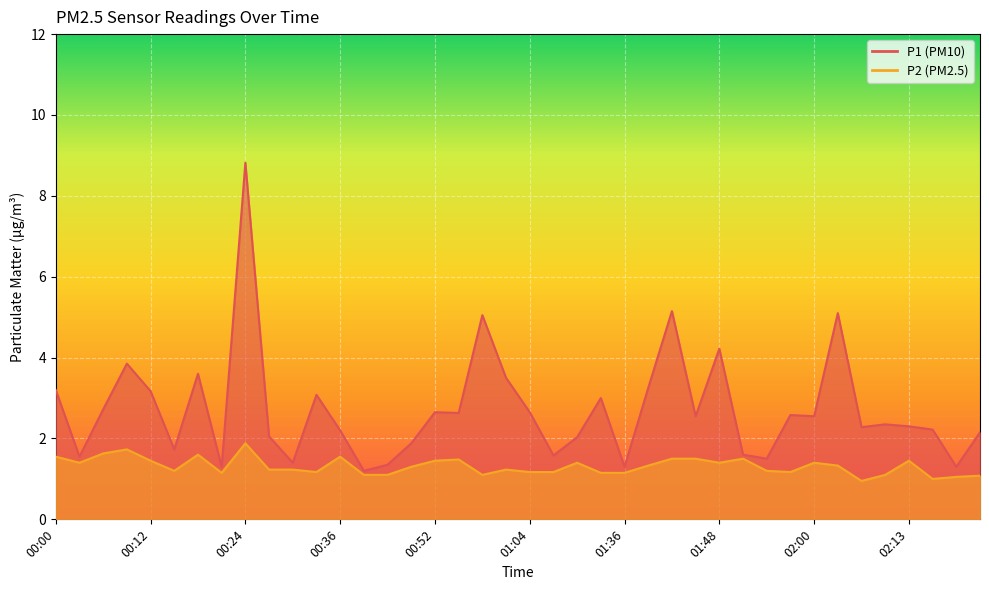

True or false: P1 and P2 intersect in this chart.

False